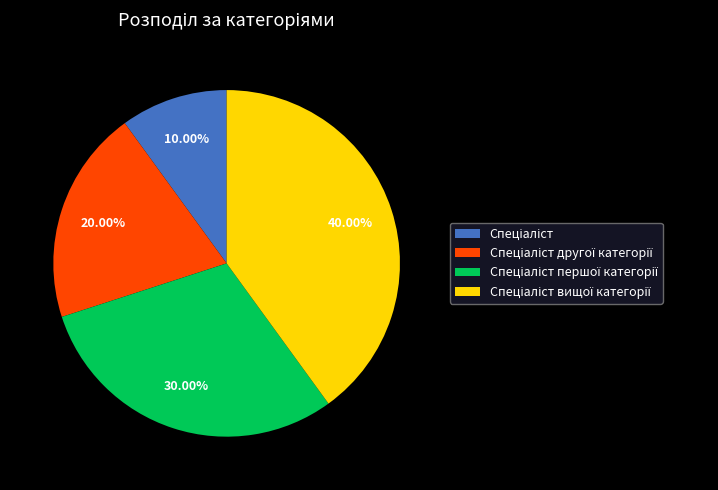

Is there any slice that represents more than half of the pie?

No